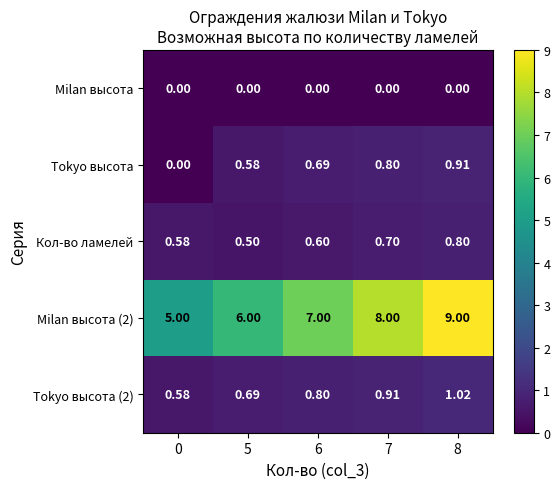

Is the value of Milan высота at 8 greater than the value of Кол-во ламелей at 7?

No